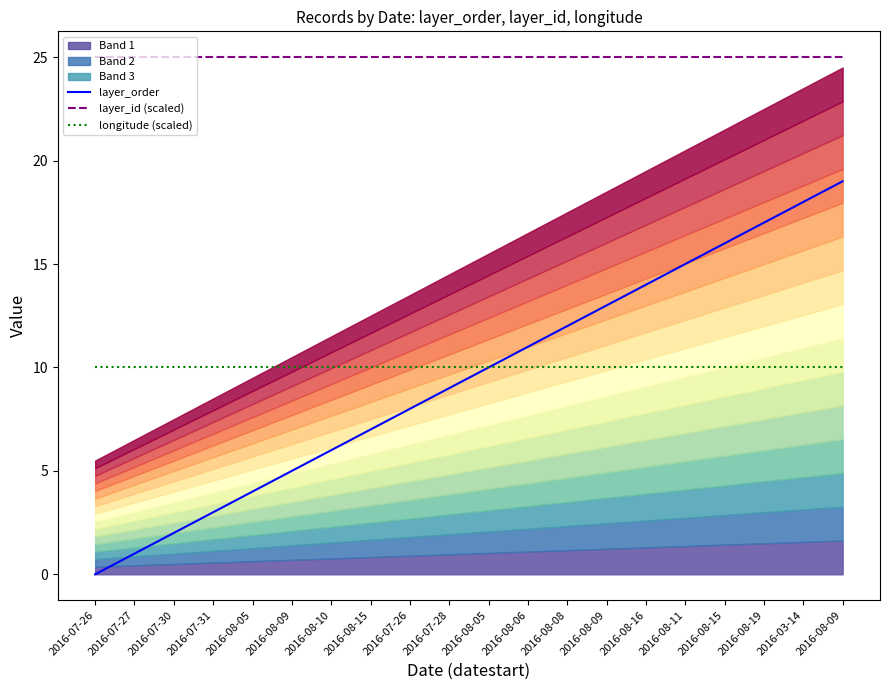

At how many categories does at least one series exceed 10?

20